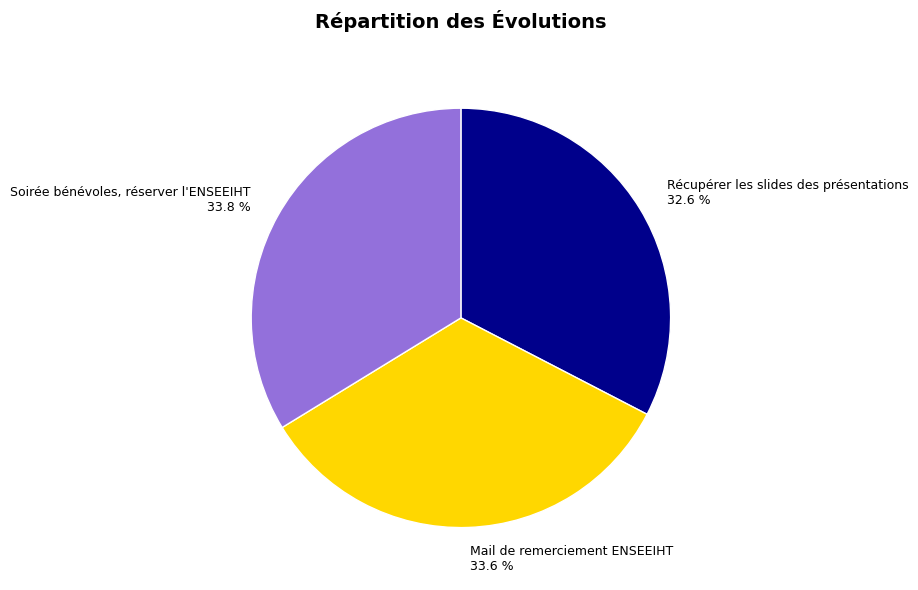

Between Récupérer les slides des présentations and Soirée bénévoles, réserver l'ENSEEIHT, which is larger?

Soirée bénévoles, réserver l'ENSEEIHT